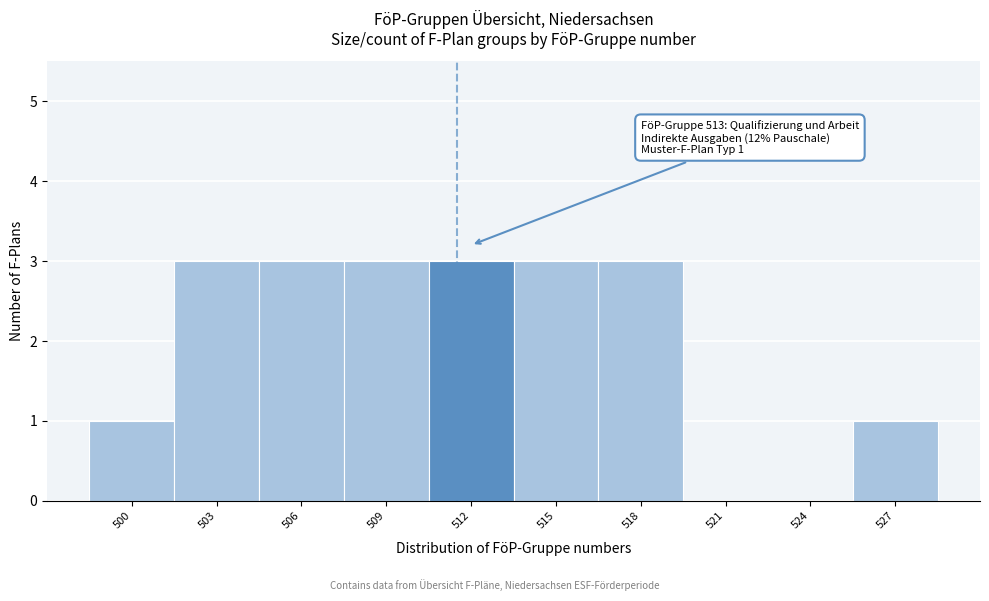

Reading left to right, list all the values displayed in this chart.

500=1	503=3	506=3	509=3	512=3	515=3	518=3	521=0	524=0	527=1